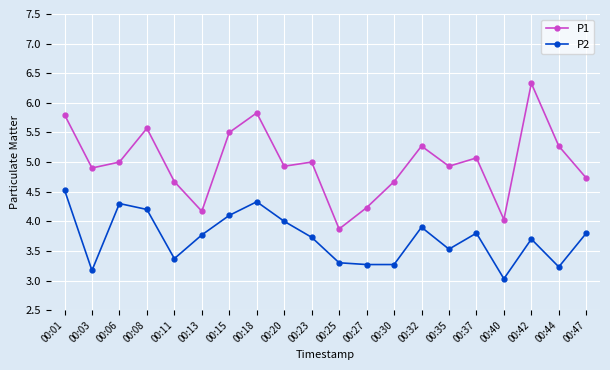

What is the average value of the P1 series?

5.0